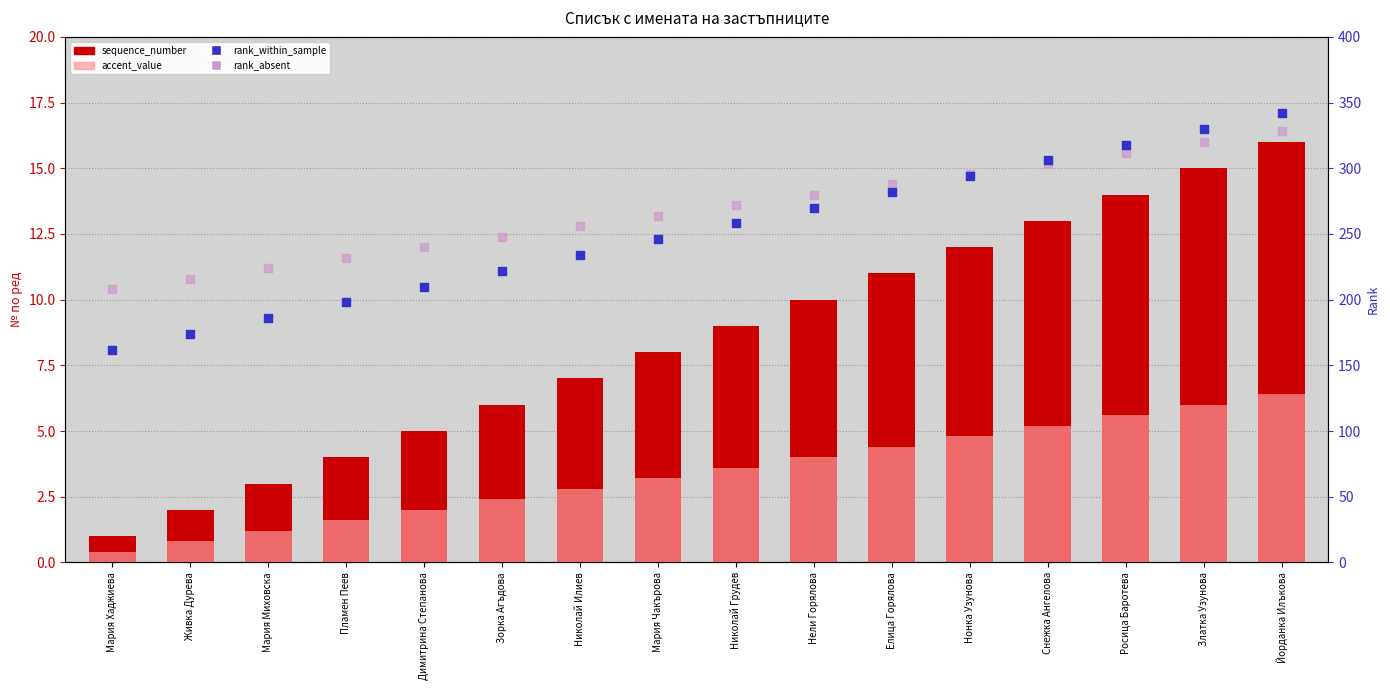

Is the value of rank_absent at Живка Дурева greater than the value of rank_within_sample at Николай Илиев?

No